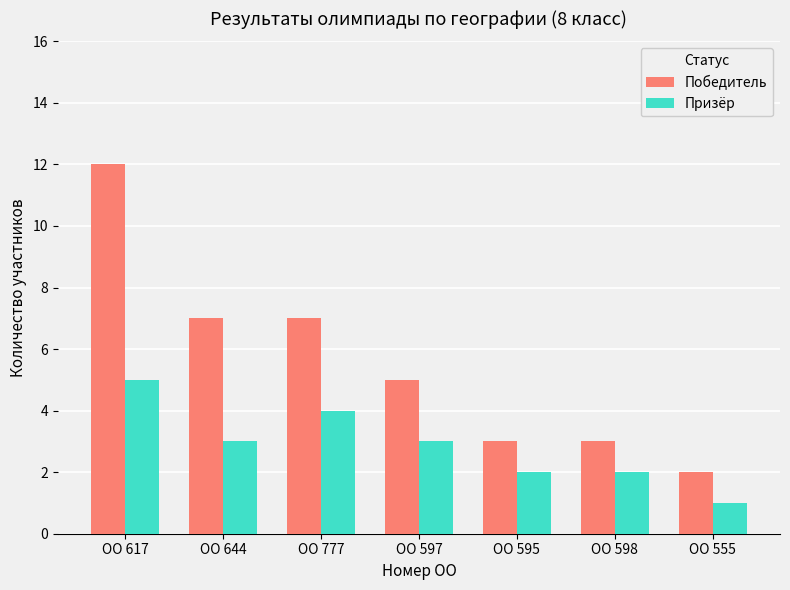

At ОО 617, list the series in order from smallest to largest.

Призёр, Победитель